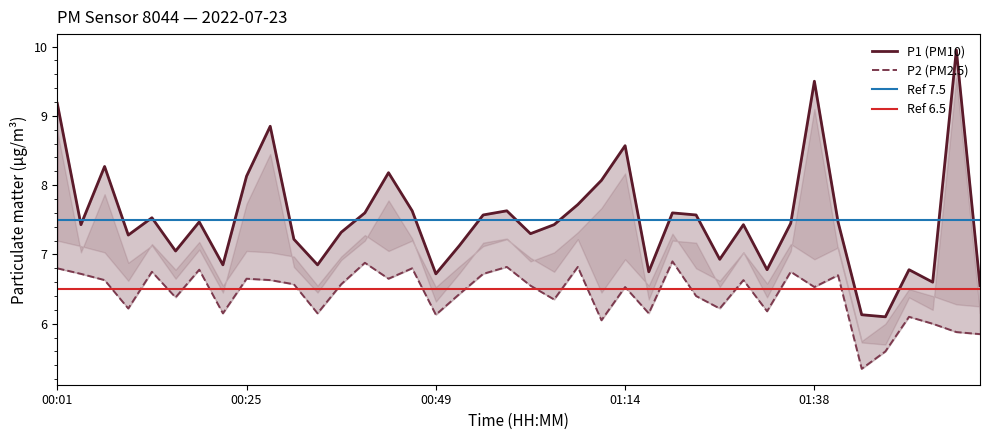

Rank the series at 00:28 from lowest to highest value.

P2, P1